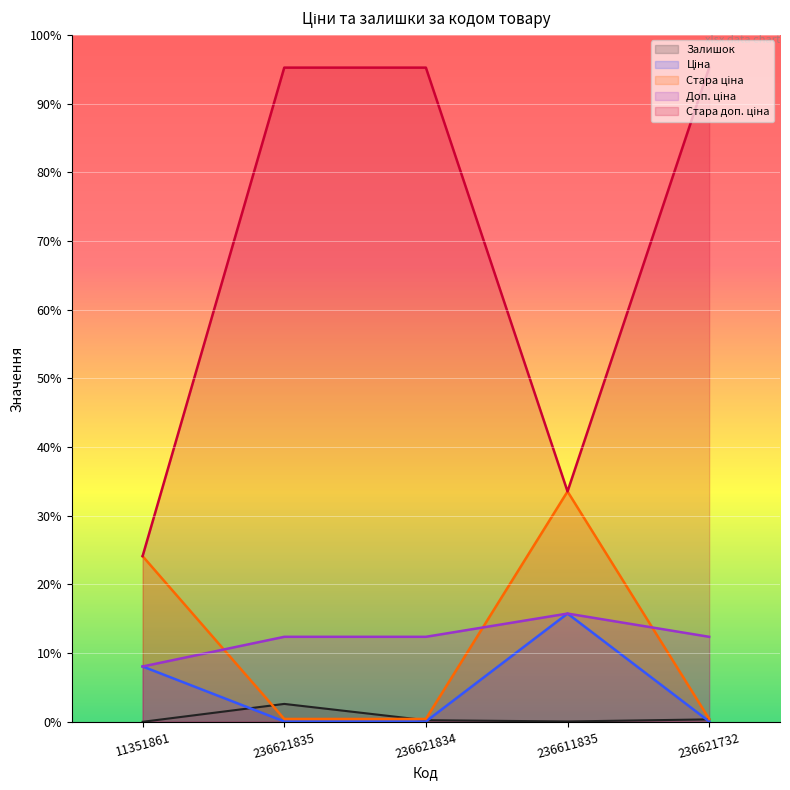

At which label does Стара доп. ціна reach its peak?

236621835